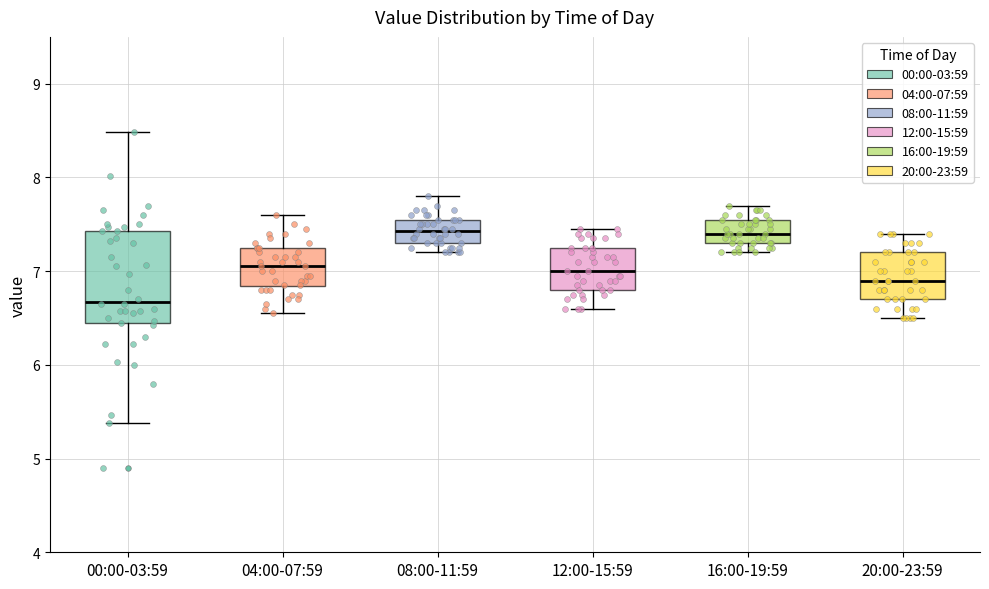

Where does the upper whisker of the box for 16:00-19:59 end on the y-axis? The values are not printed on the chart, so give them approximately, as read against the axis.

7.7